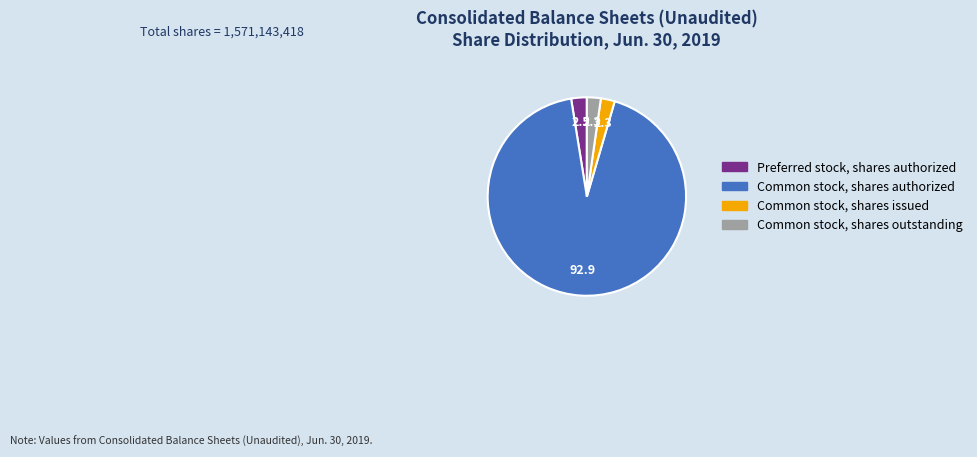

Is there any slice that represents more than half of the pie?

Yes